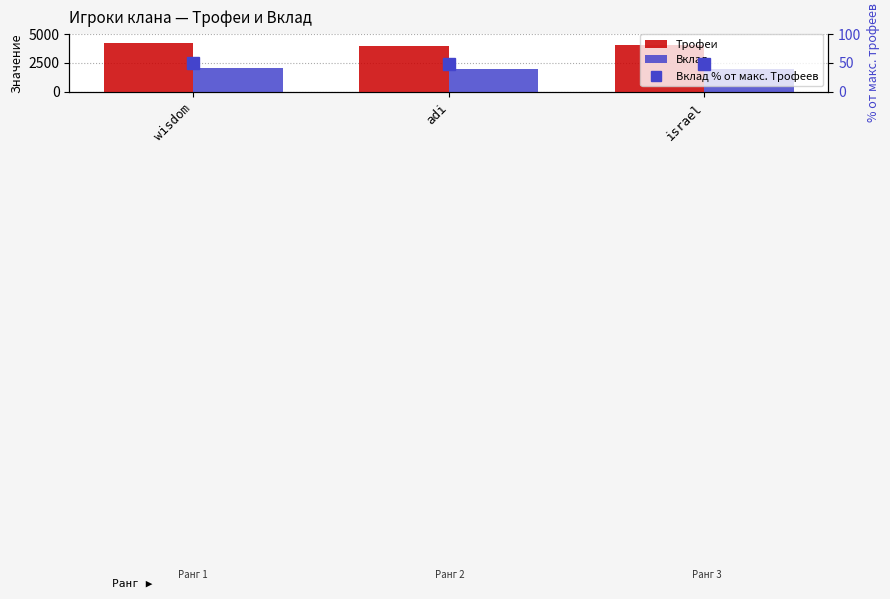

Where is Вклад nearest to the value 2050?

israel